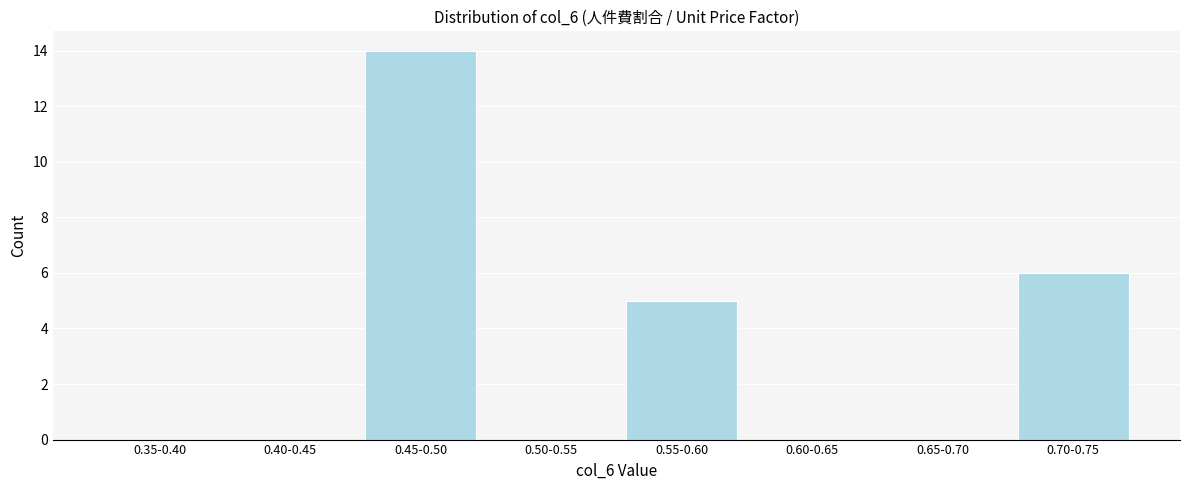

Reading right to left, transcribe all the data shown in this chart.

0.70-0.75=6	0.65-0.70=0	0.60-0.65=0	0.55-0.60=5	0.50-0.55=0	0.45-0.50=14	0.40-0.45=0	0.35-0.40=0